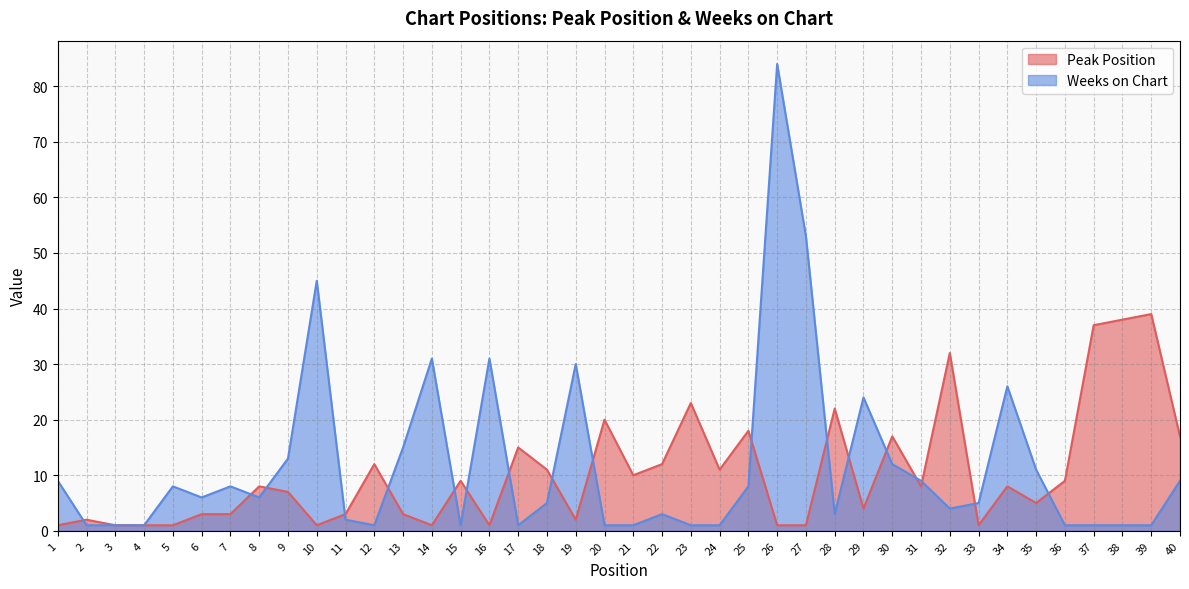

Rank the categories by Peak Position value from highest to lowest.

39, 38, 37, 32, 23, 28, 20, 25, 30, 40, 17, 12, 22, 18, 24, 21, 15, 36, 8, 31, 34, 9, 35, 29, 6, 7, 11, 13, 2, 19, 1, 3, 4, 5, 10, 14, 16, 26, 27, 33